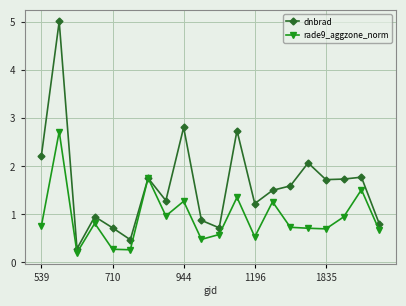

List the series in order of their overall mean, lowest first.

rade9_aggzone_norm, dnbrad